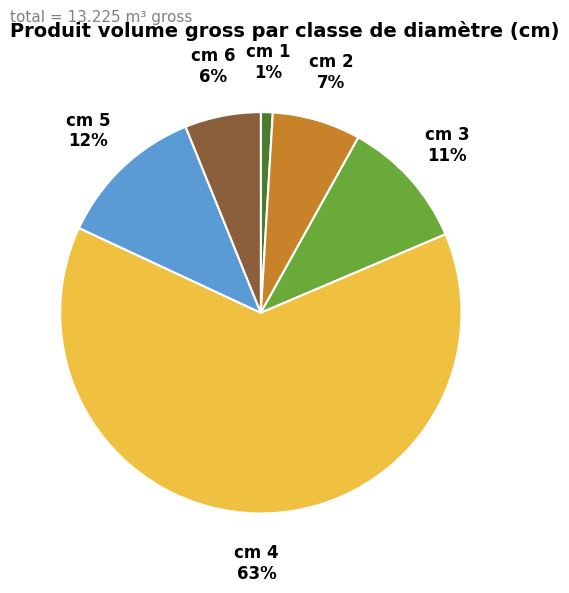

Is there a majority slice in this chart?

Yes